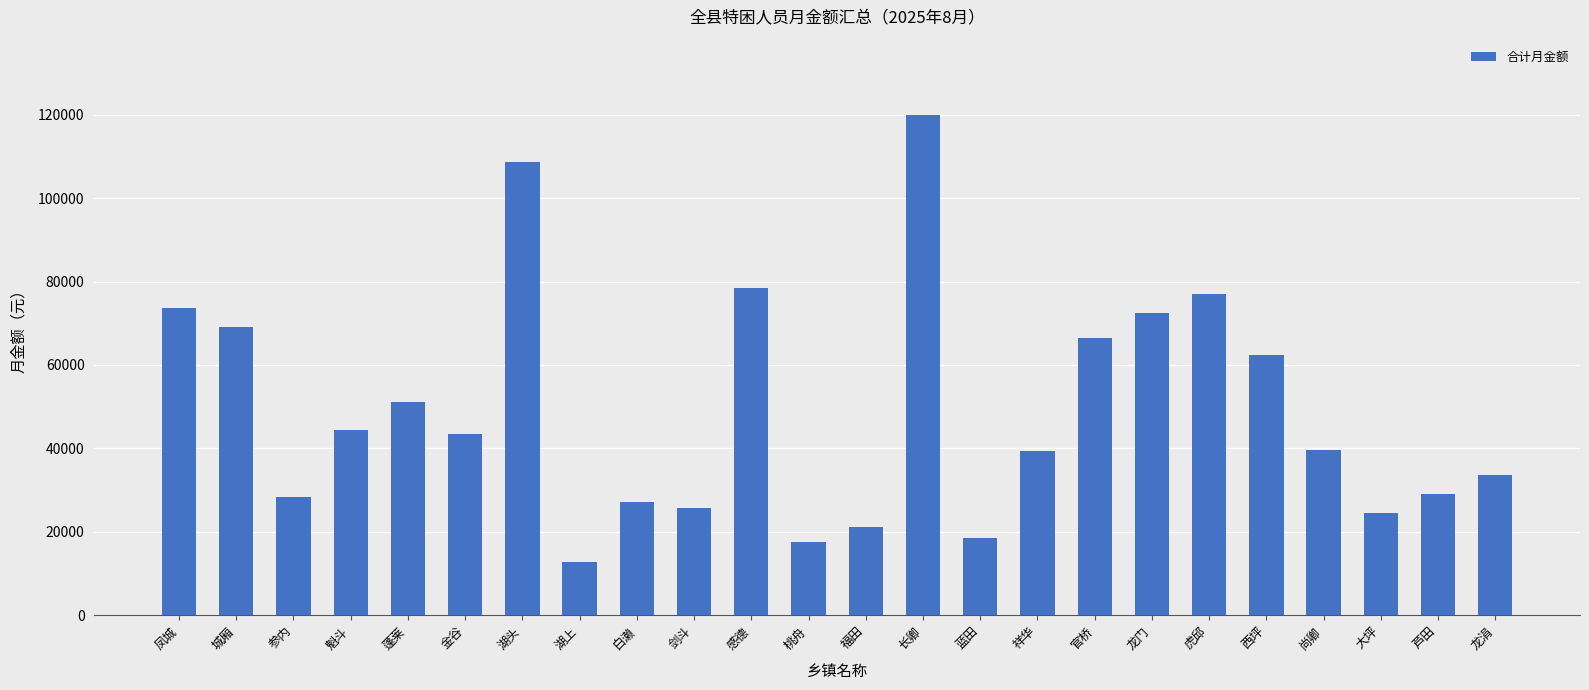

What is the greatest value displayed?

119969